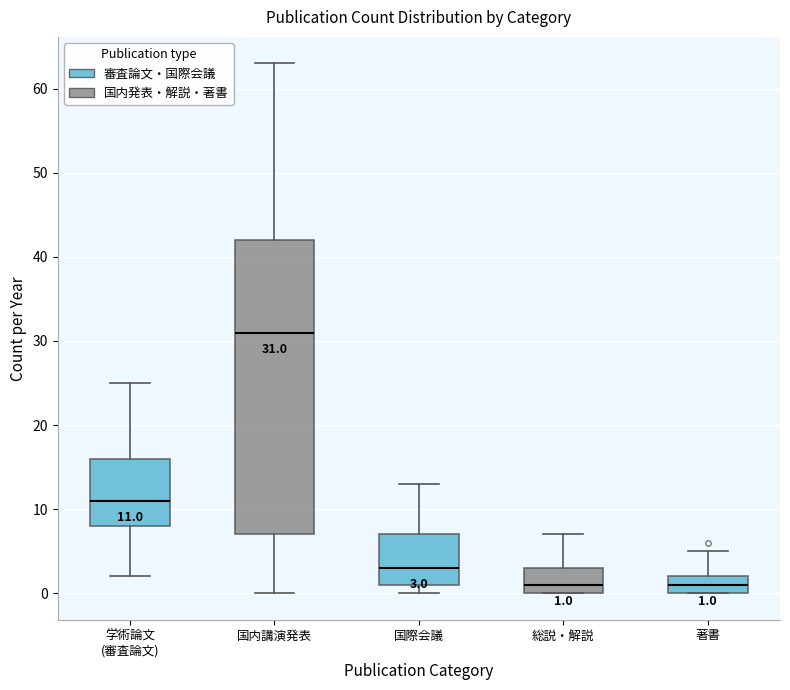

Comparing the boxes themselves (not the whiskers), which one is the tallest?

国内講演発表